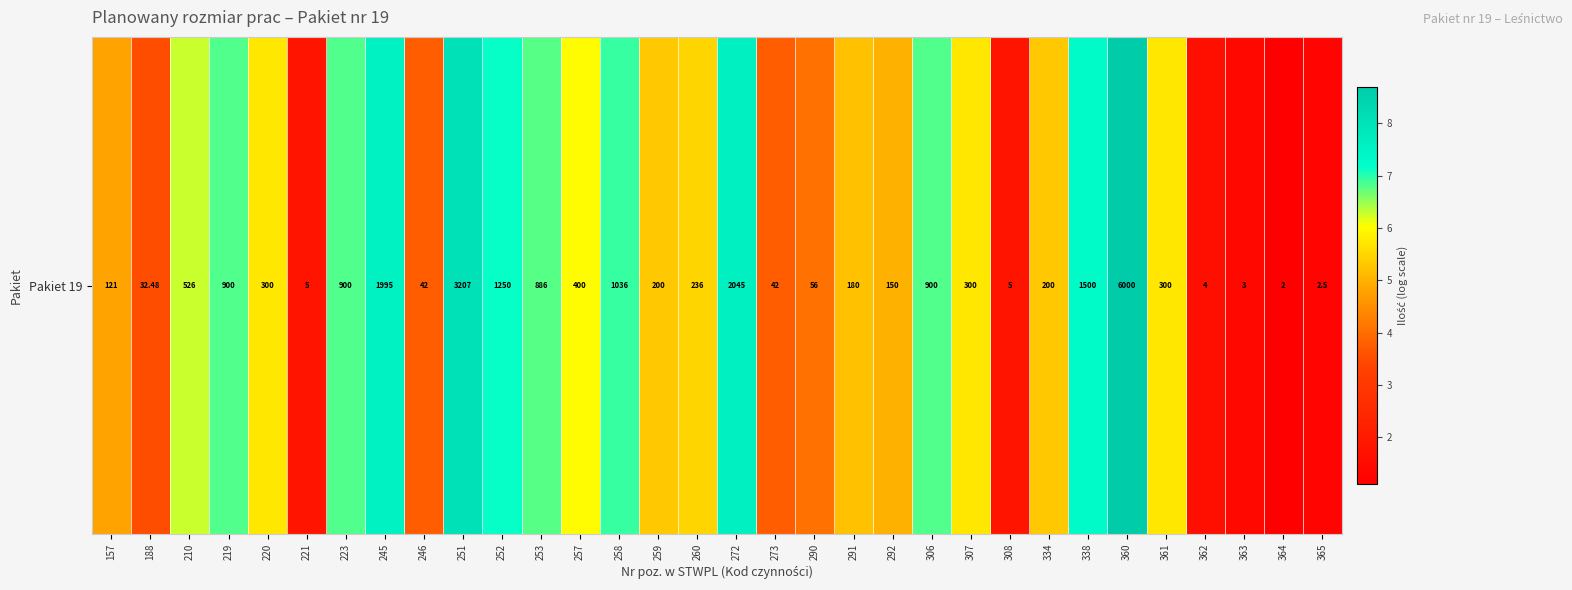

What is the difference between the maximum and minimum values?

7.6